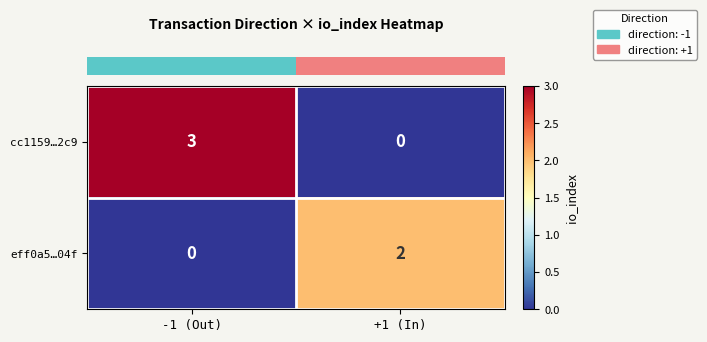

Reading left to right, transcribe all the data shown in this chart.

cc1159…2c9: 3	0
eff0a5…04f: 0	2